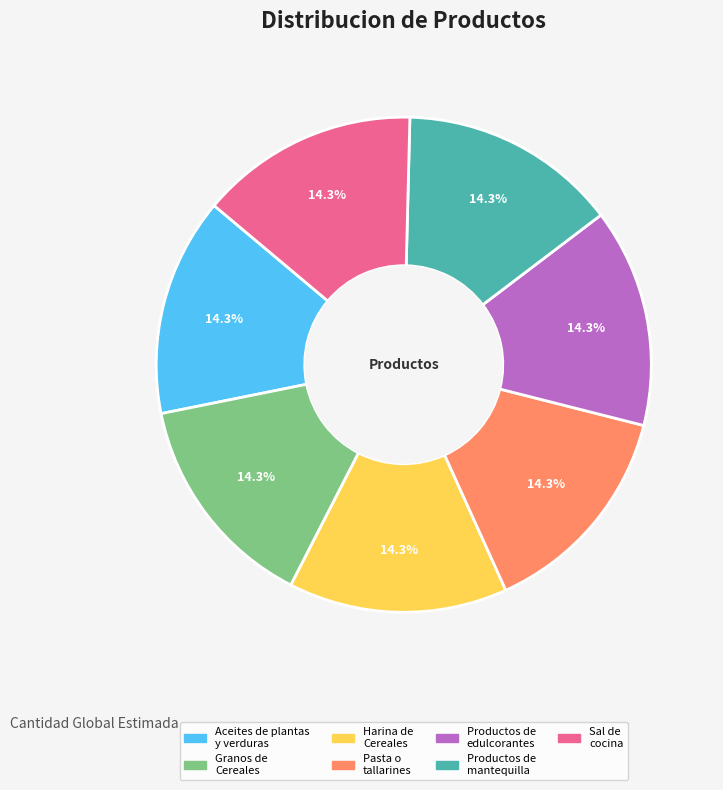

Approximately how many times larger is the value at Granos de Cereales compared to Pasta o tallarines?

1.0